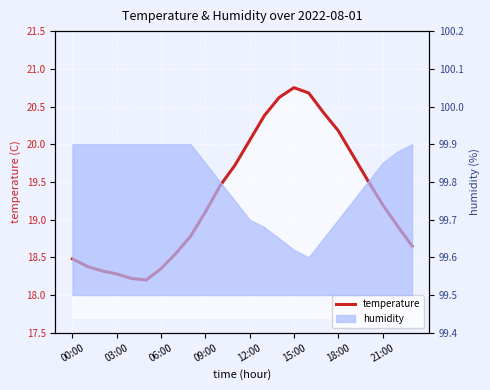

Approximately how many times larger is the value at 11 compared to 13?

1.0